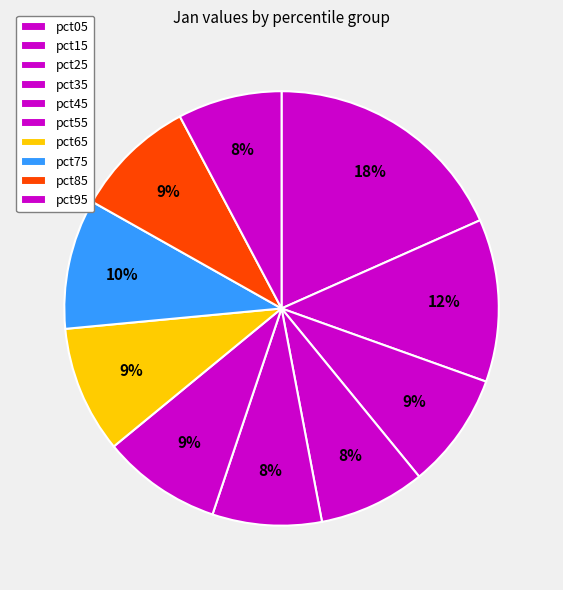

How many slices are in this pie chart?

10